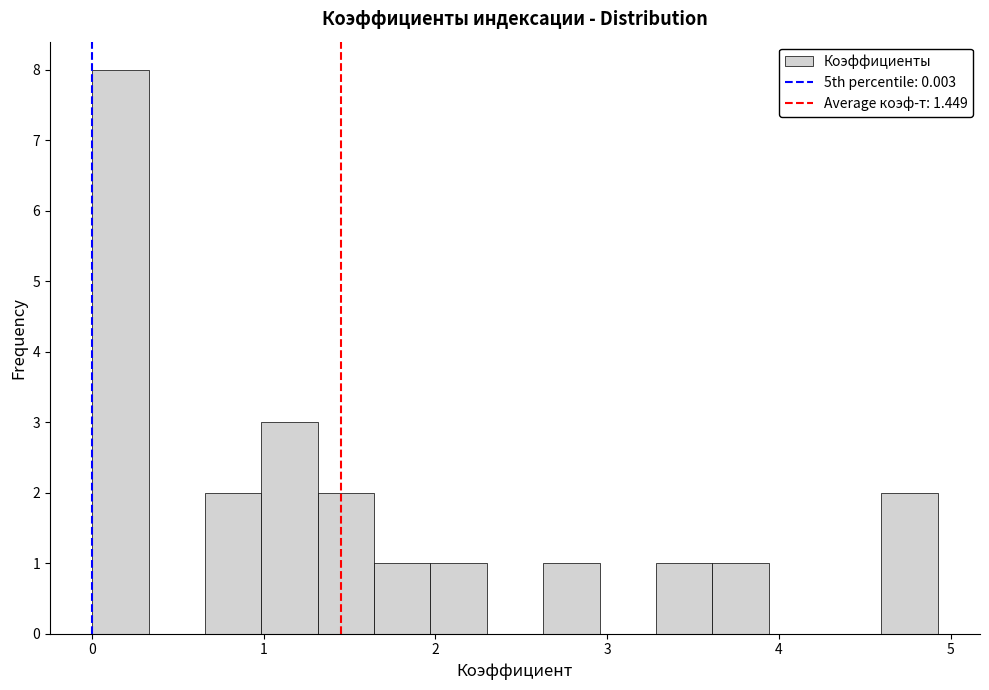

Read against the x-axis, roughly where is the centre of the tallest bar?

0.2